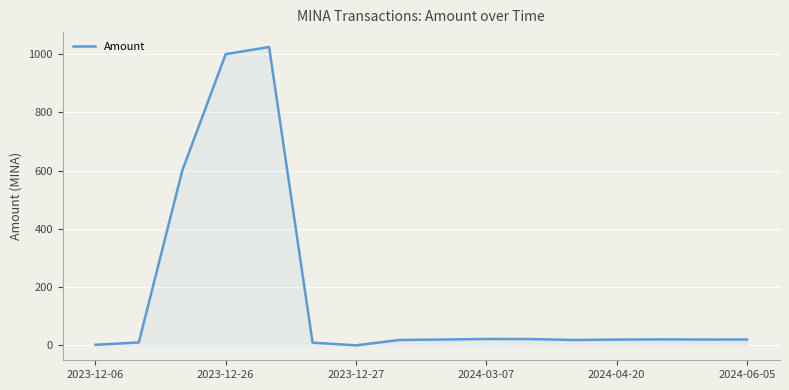

What is the difference between the maximum and minimum values?

1024.5